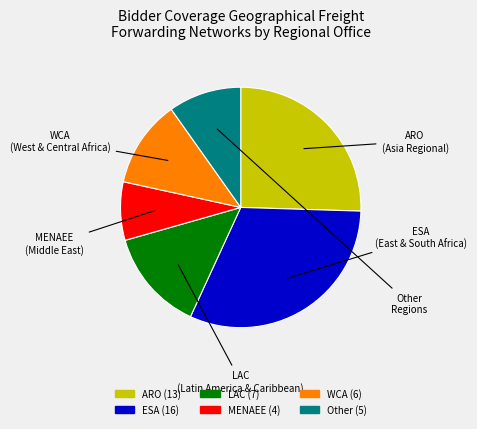

True or false: ESA accounts for 26% of the total.

False